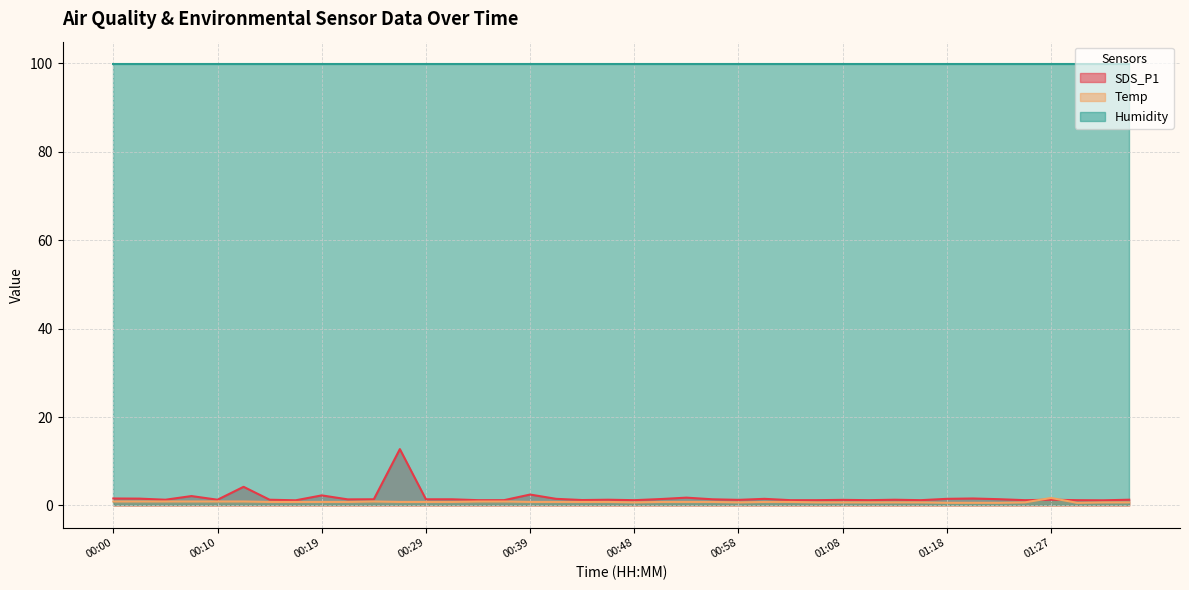

Is the value of SDS_P1 at 00:34 greater than the value of Temp at 00:27?

Yes